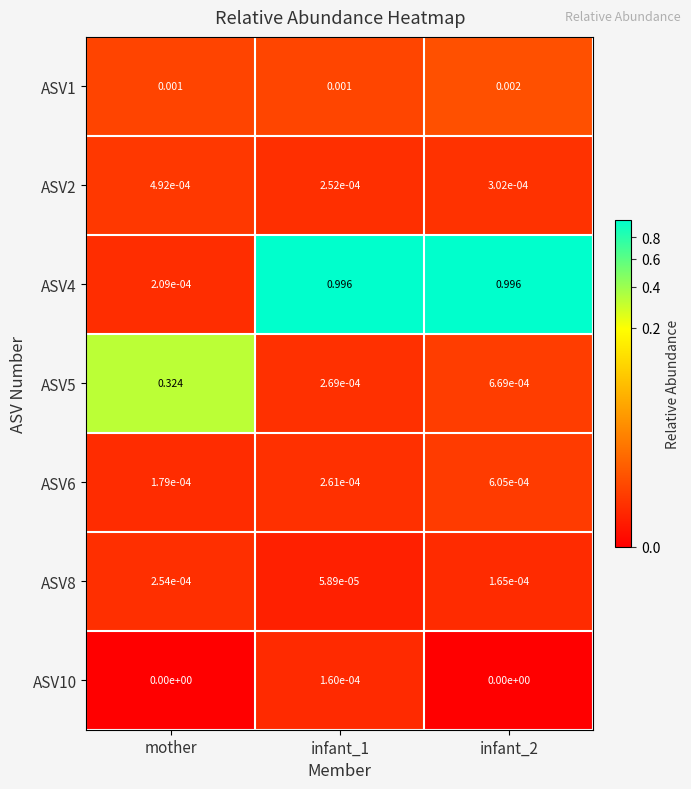

At which label is ASV6 closest to 0?

mother